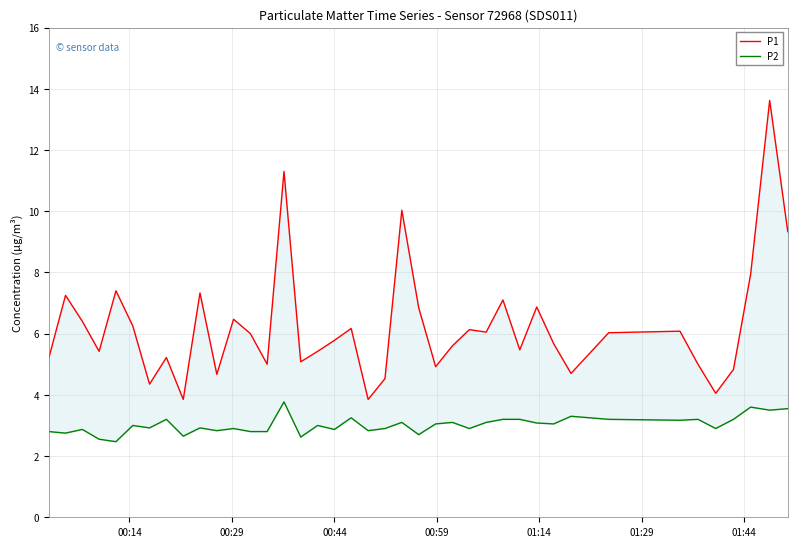

What is the difference between the second highest and second lowest values in the P1 series?

7.5